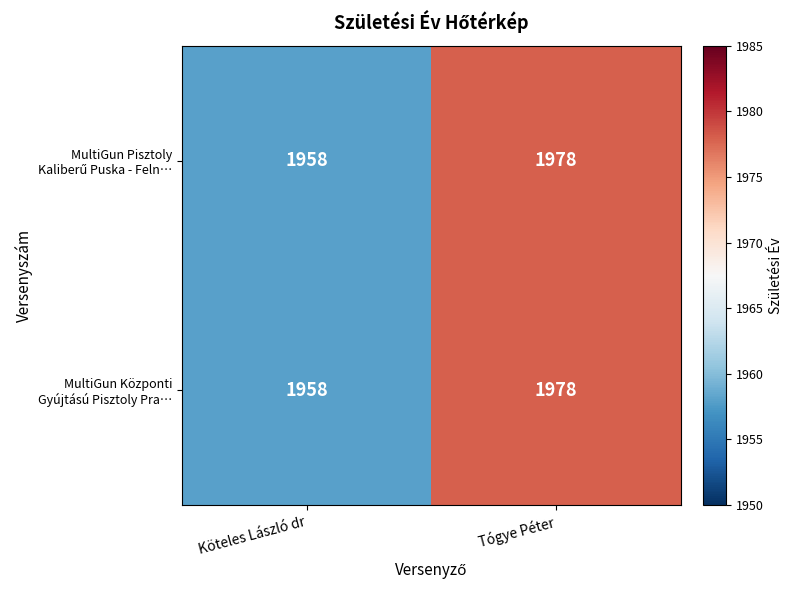

What is the greatest value displayed?

1978